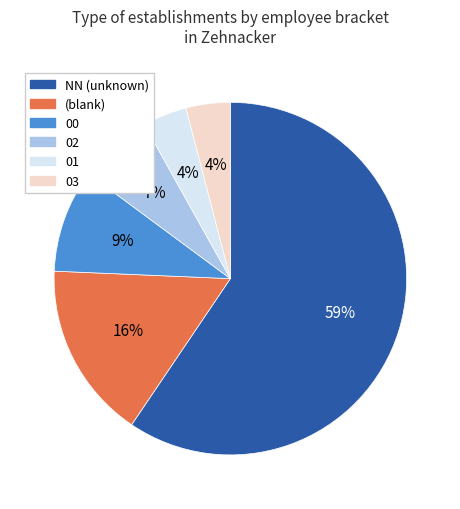

Does any single category account for the majority?

Yes